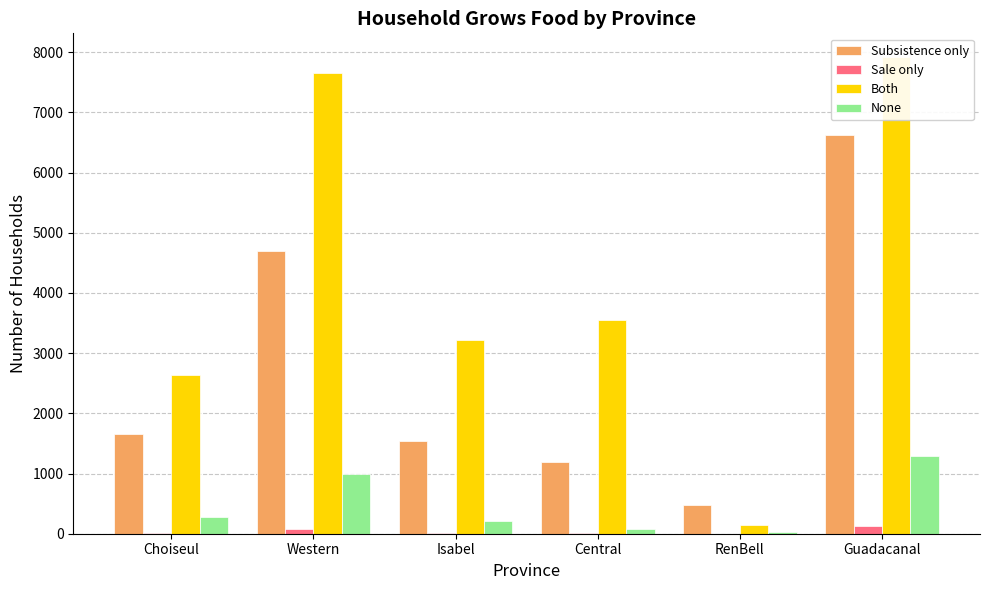

What is the spread (max minus min) of values at RenBell?

484